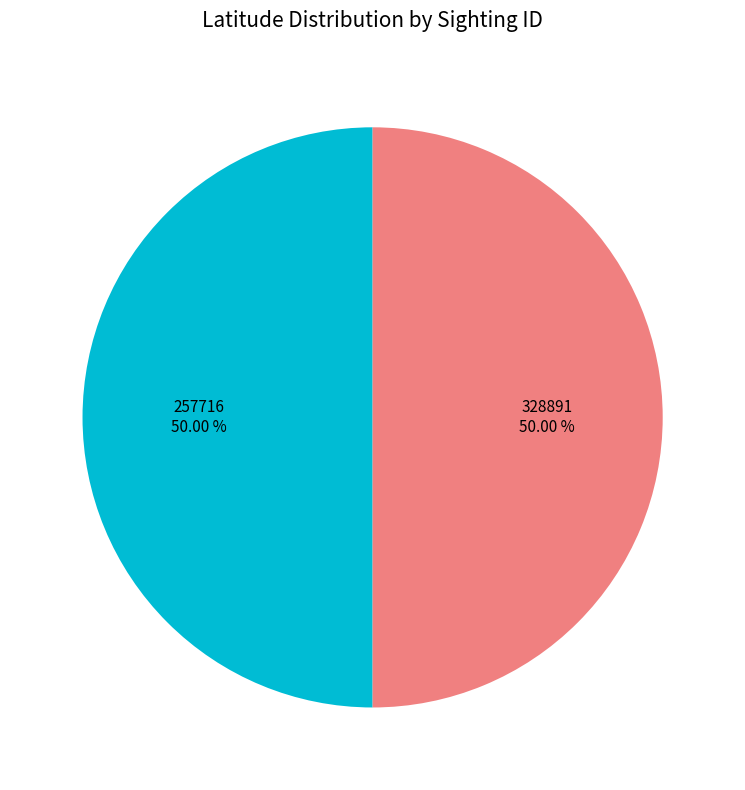

How many segments does this pie chart have?

2